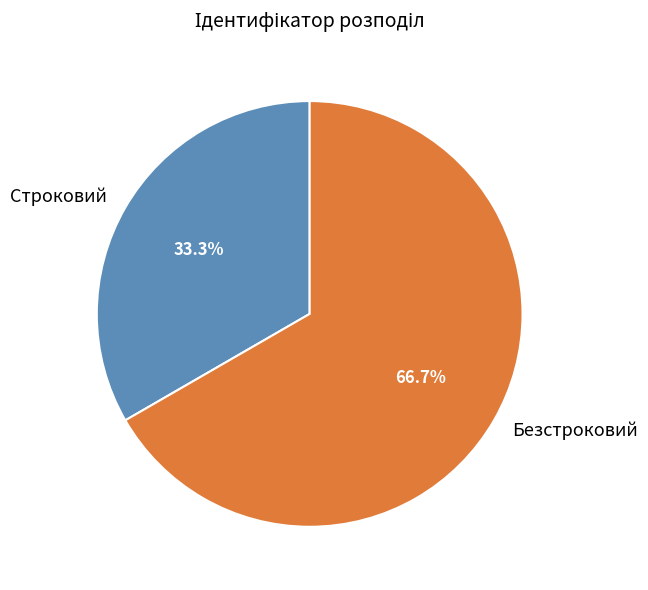

Does Безстроковий represent more than half of the total?

Yes